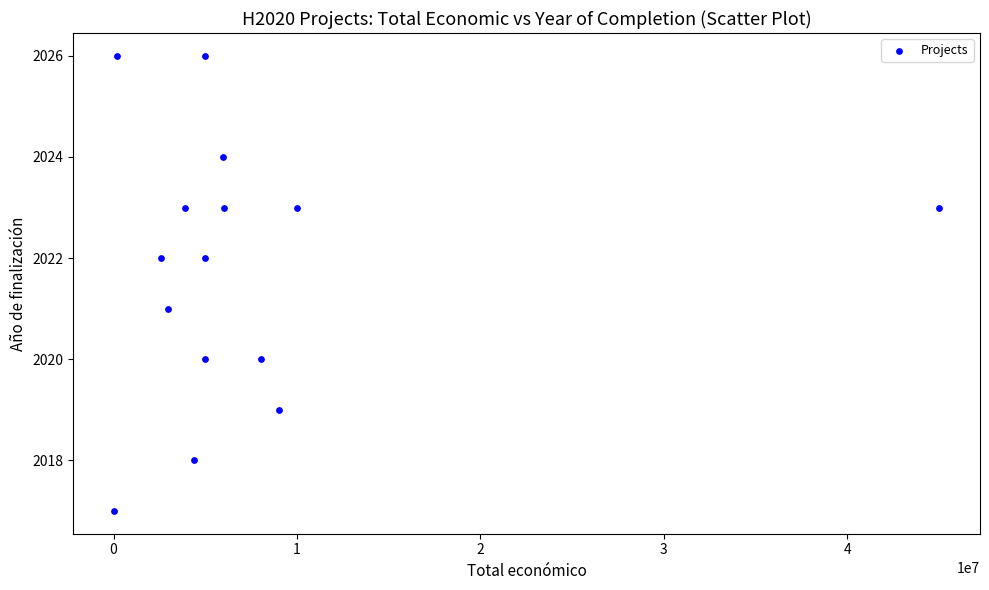

What is the range of X values (max minus min)?

44948999